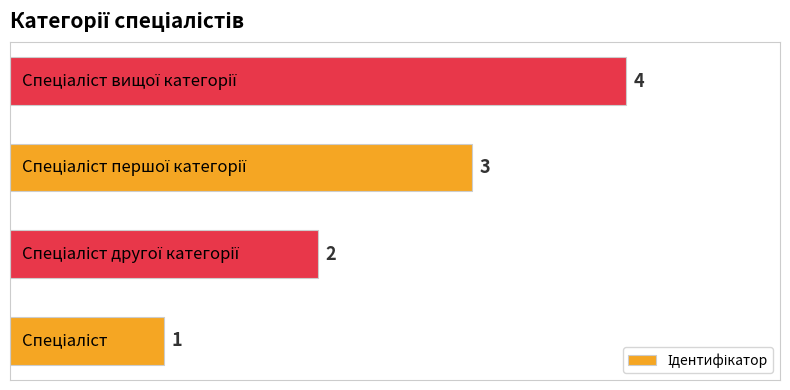

Count the values in the range 2 to 4.

3